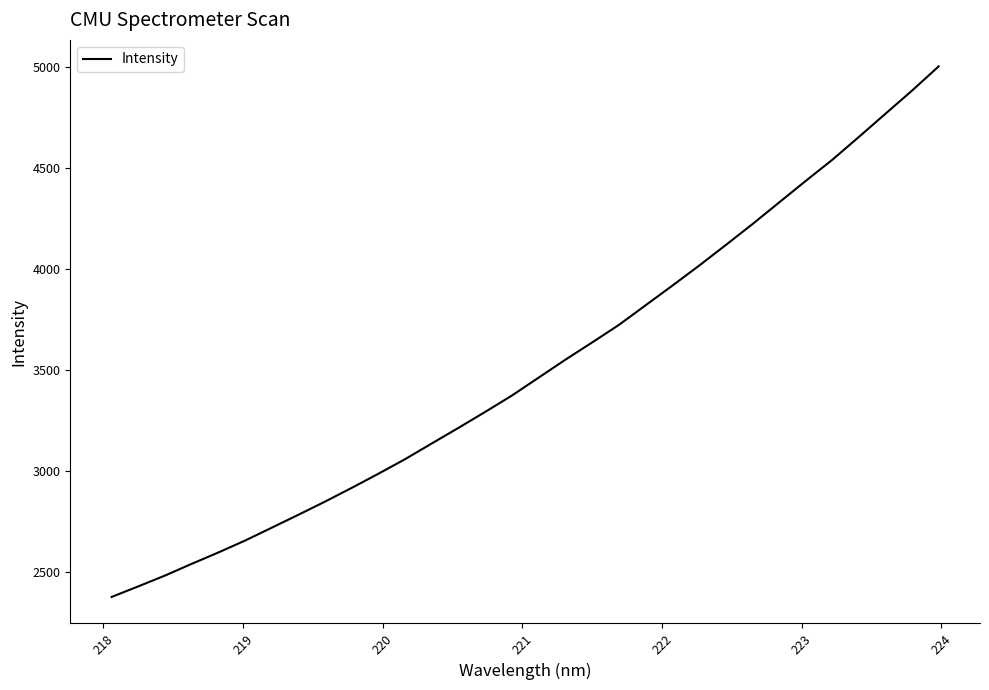

What is the smallest value displayed?

2376.7